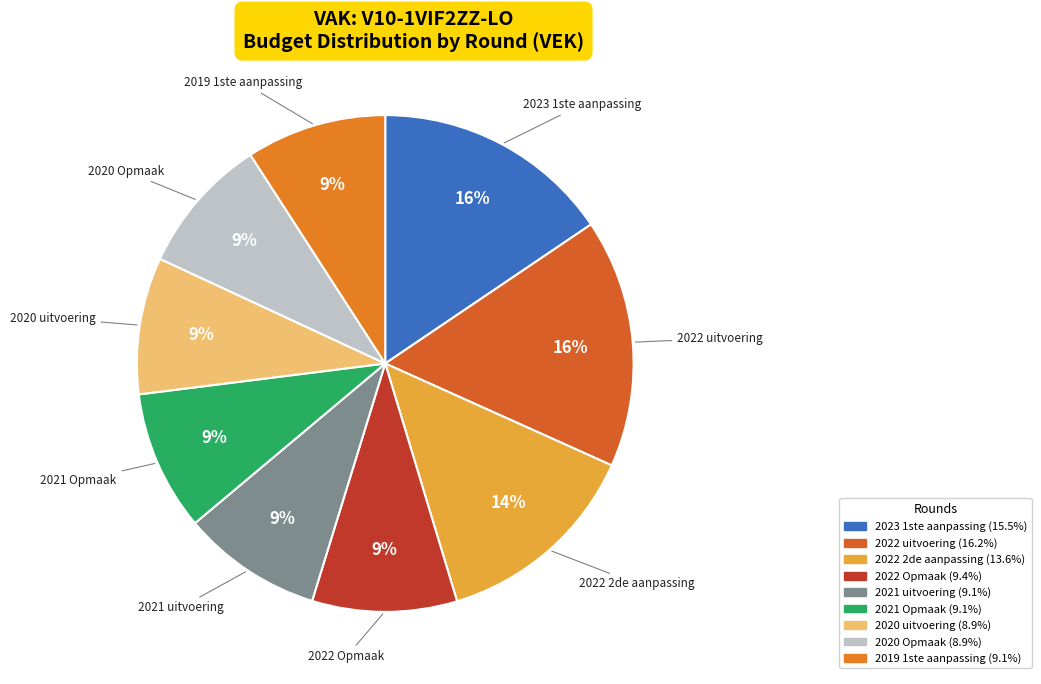

Which has a higher value, 2021 Opmaak or 2022 uitvoering?

2022 uitvoering